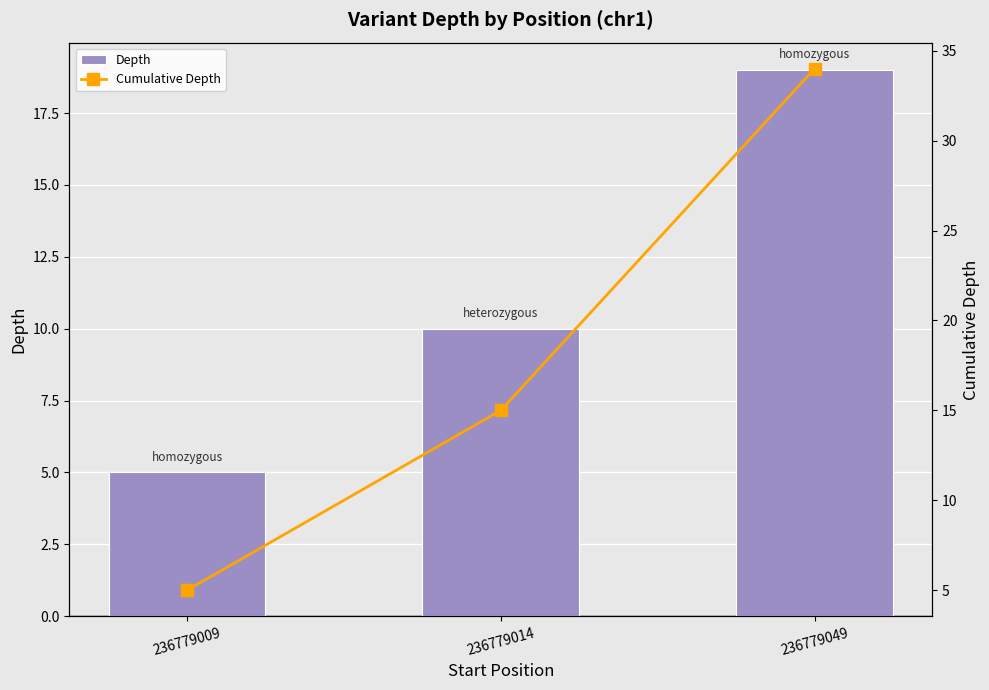

At which label does Cumulative Depth first exceed 15?

236779049